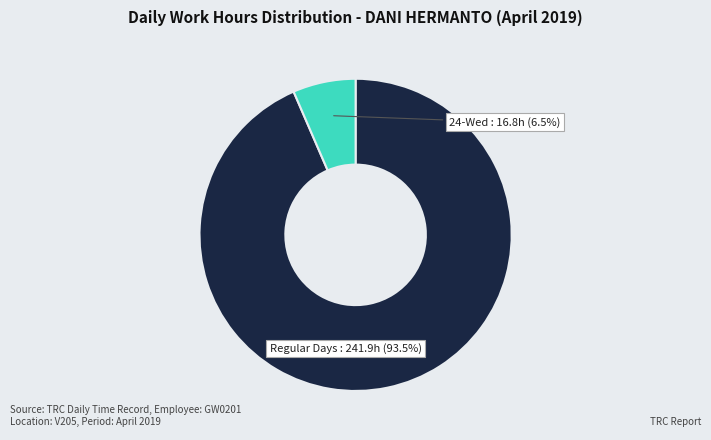

Is there a majority slice in this chart?

Yes